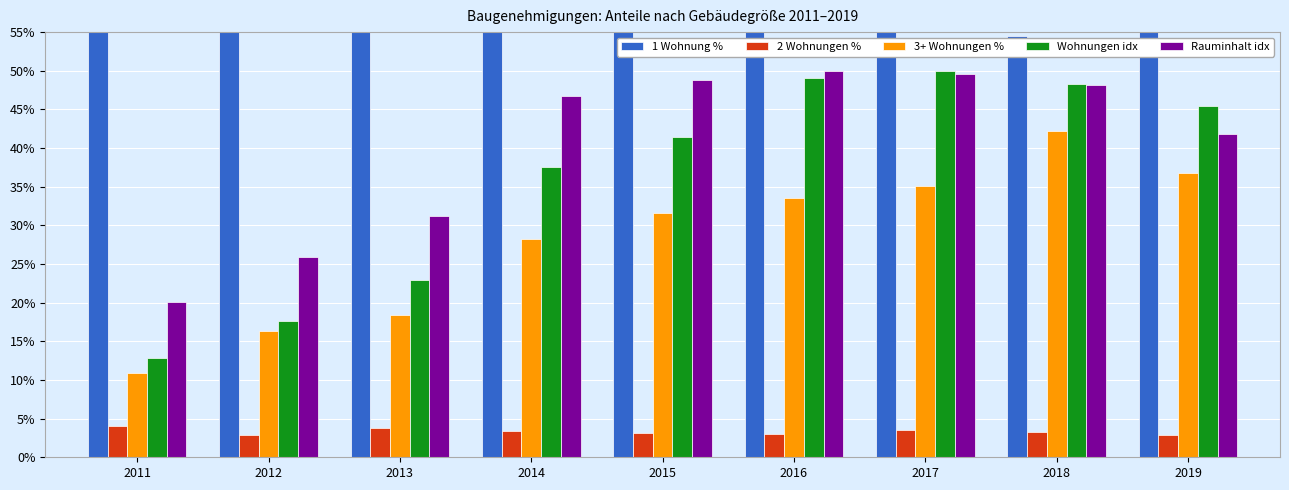

Rank the series at 2012 from highest to lowest value.

1 Wohnung %, Rauminhalt idx, Wohnungen idx, 3+ Wohnungen %, 2 Wohnungen %